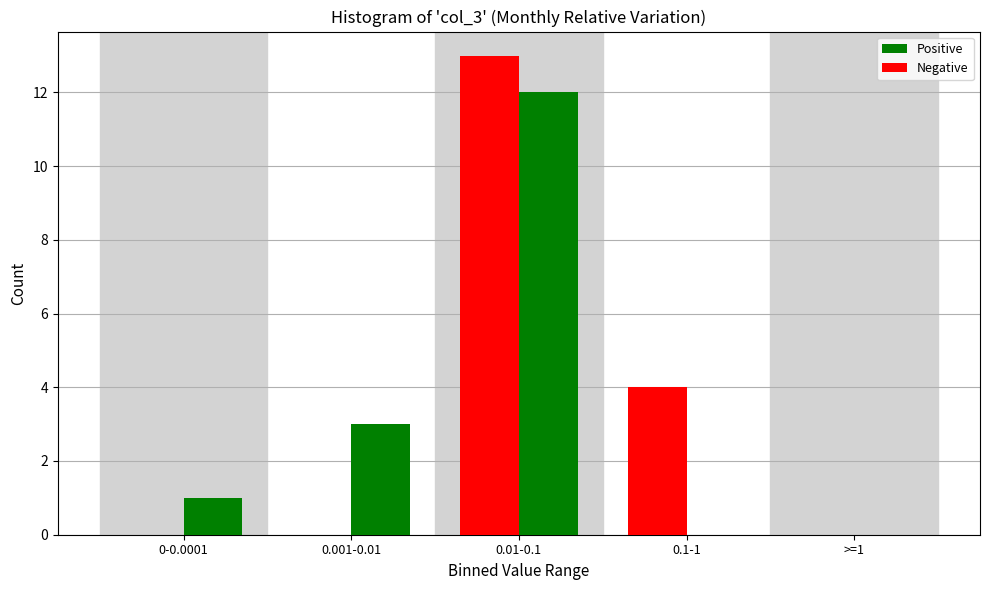

Reading right to left, what are all the values shown in this chart?

Positive: >=1=0	0.1-1=0	0.01-0.1=12	0.001-0.01=3	0-0.0001=1
Negative: >=1=0	0.1-1=4	0.01-0.1=13	0.001-0.01=0	0-0.0001=0